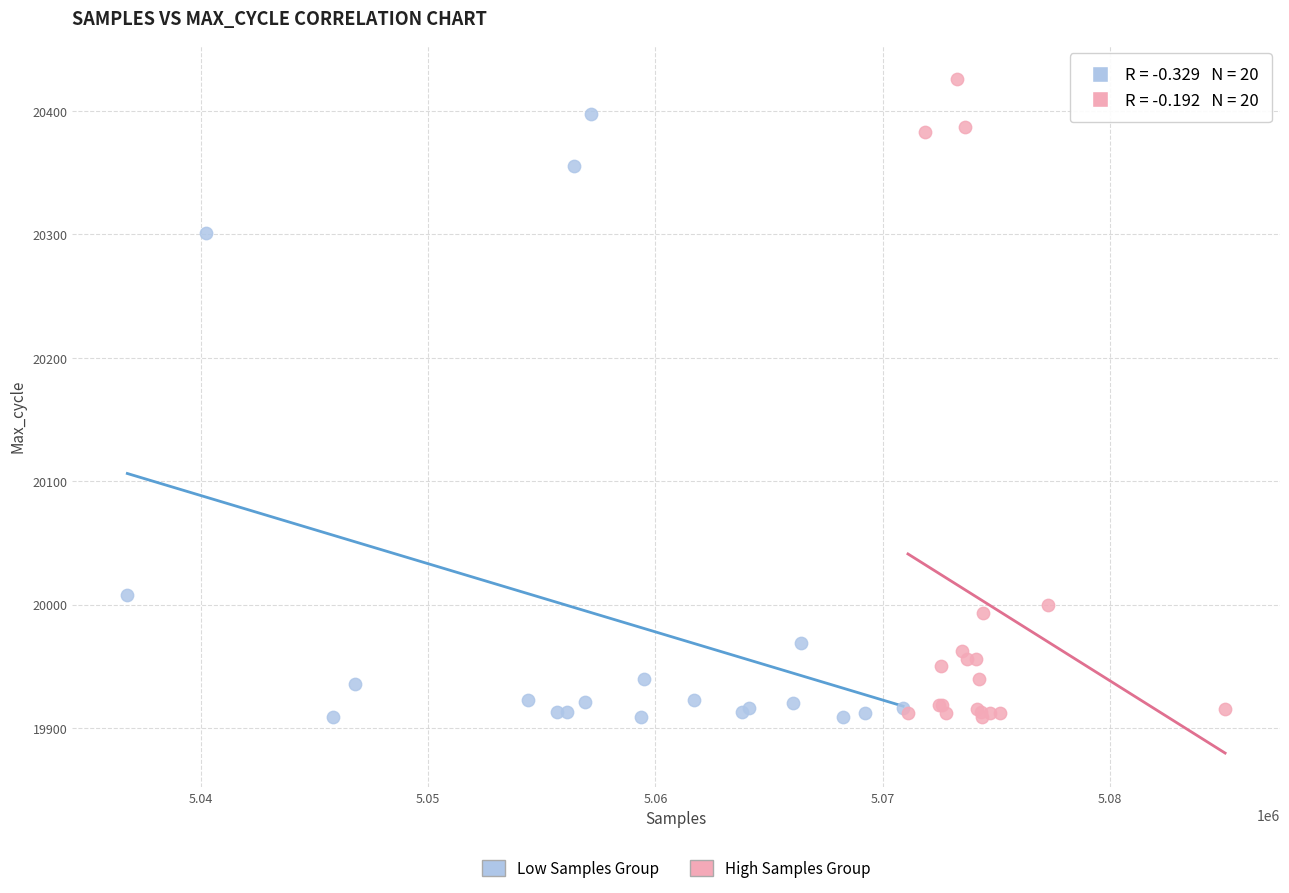

Which series has the largest Y range (max minus min)?

High Samples Group